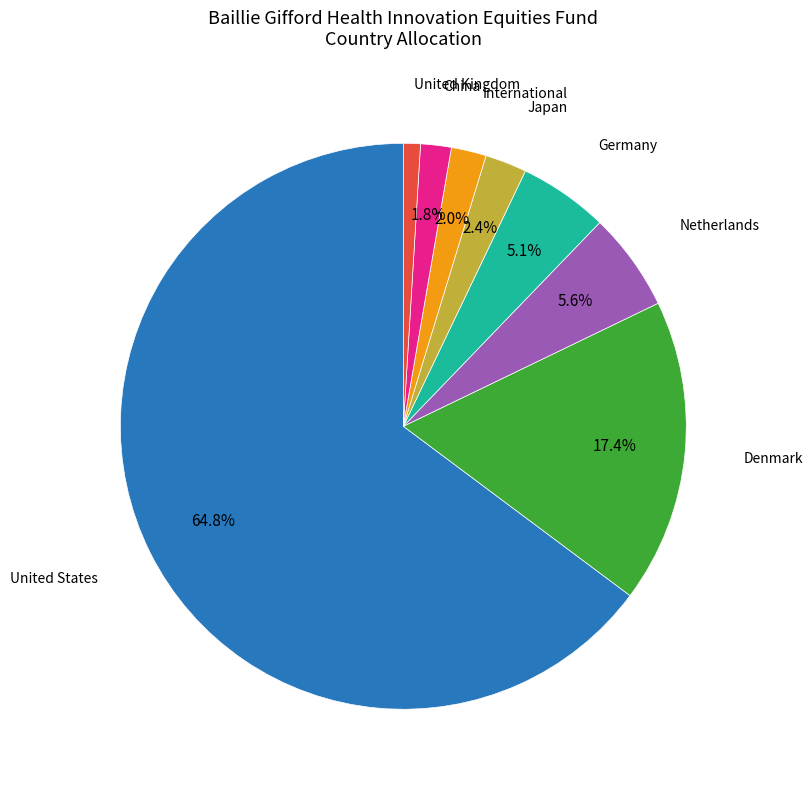

Approximately how many times larger is the value at International compared to Netherlands?

0.4